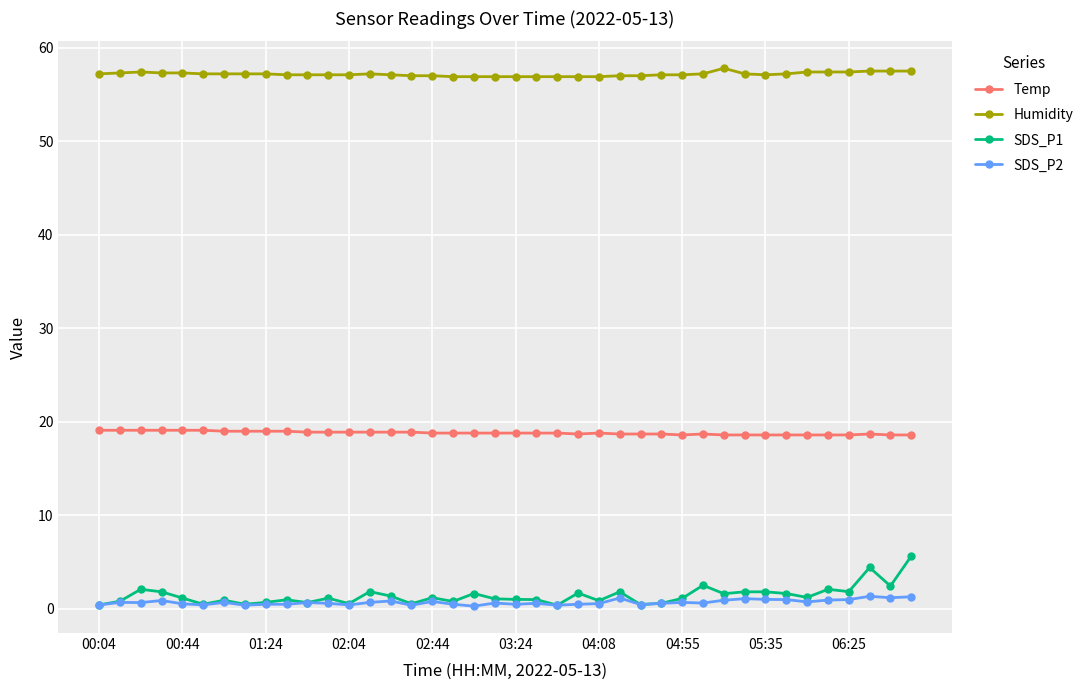

Rank the series by their maximum value, from lowest to highest.

SDS_P2, SDS_P1, Temp, Humidity